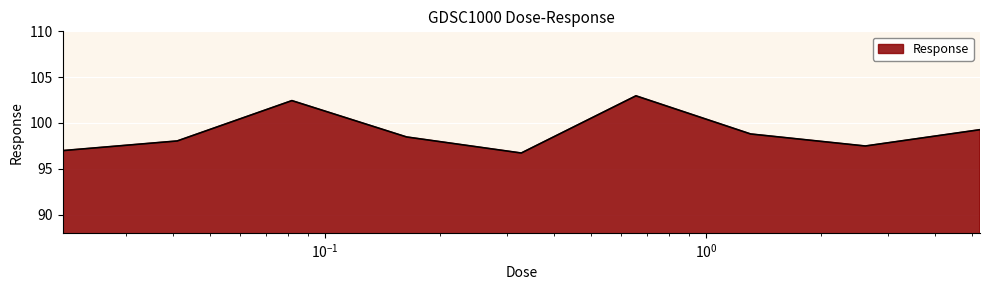

How many interior local valleys (lower than both neighbors) does the data have?

2